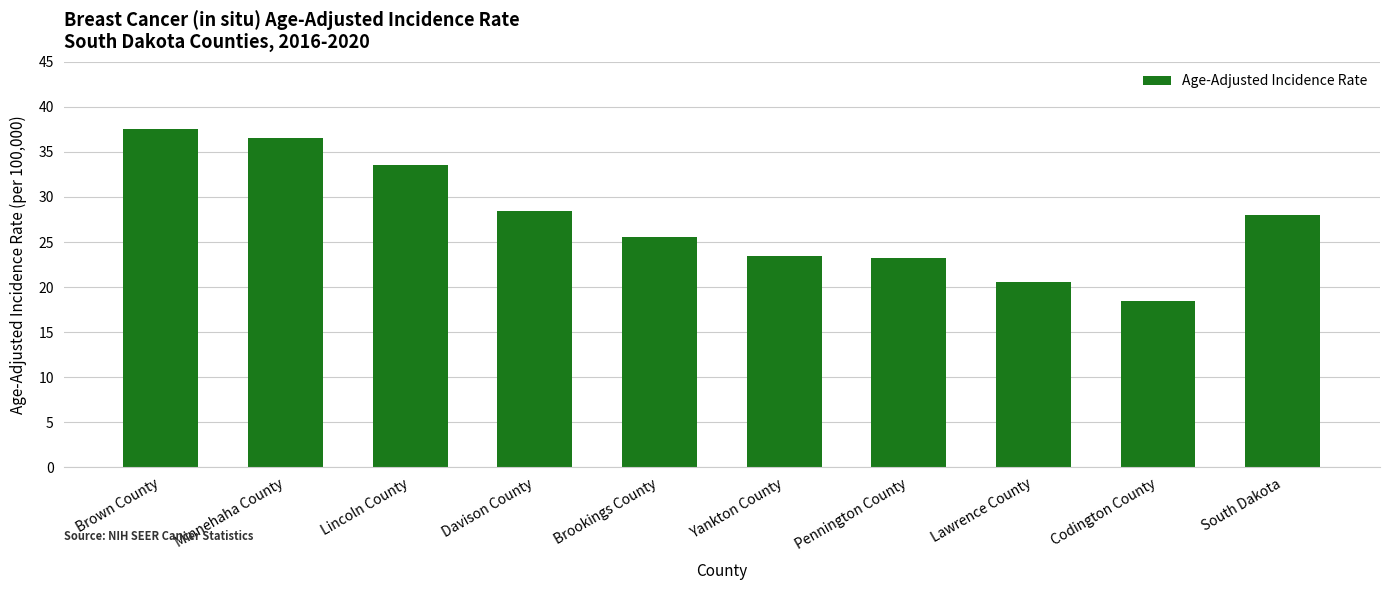

At which category does the chart reach its peak across all series?

Brown County